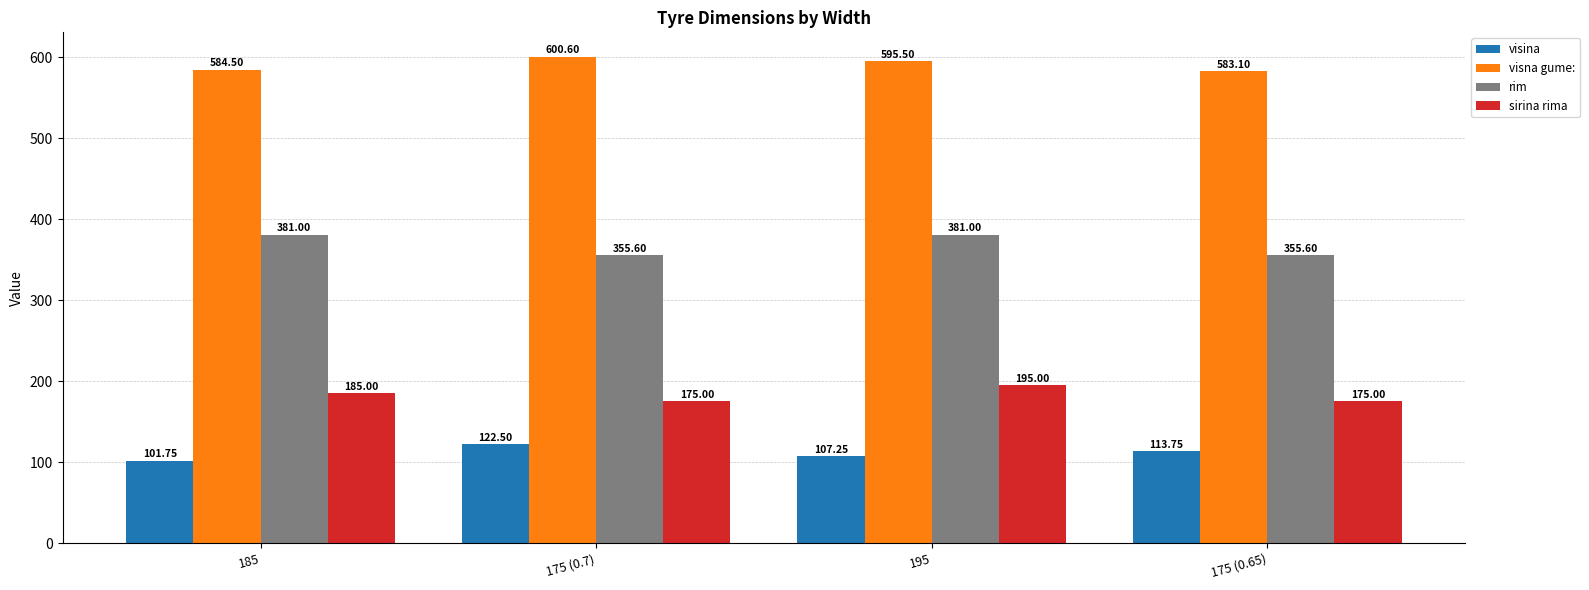

What is the value of the visna gume: bar at the 2nd from the left?

600.6